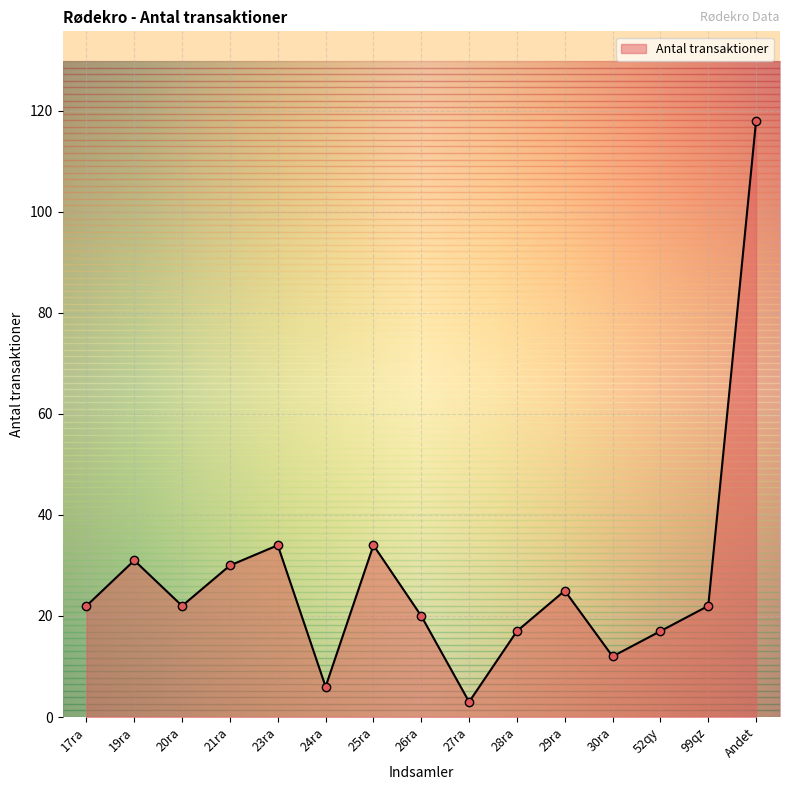

What is the change in value from 19ra to 23ra?

+3